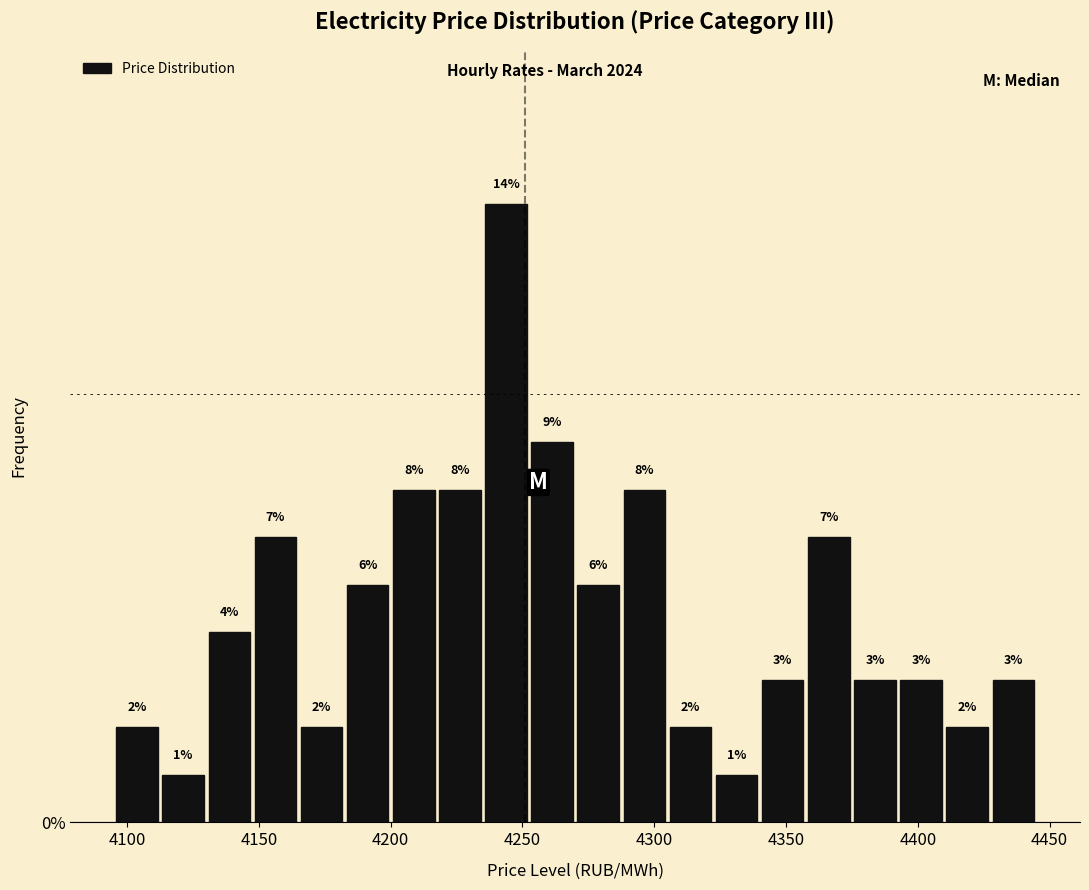

Read against the x-axis, roughly where is the centre of the tallest bar?

4245